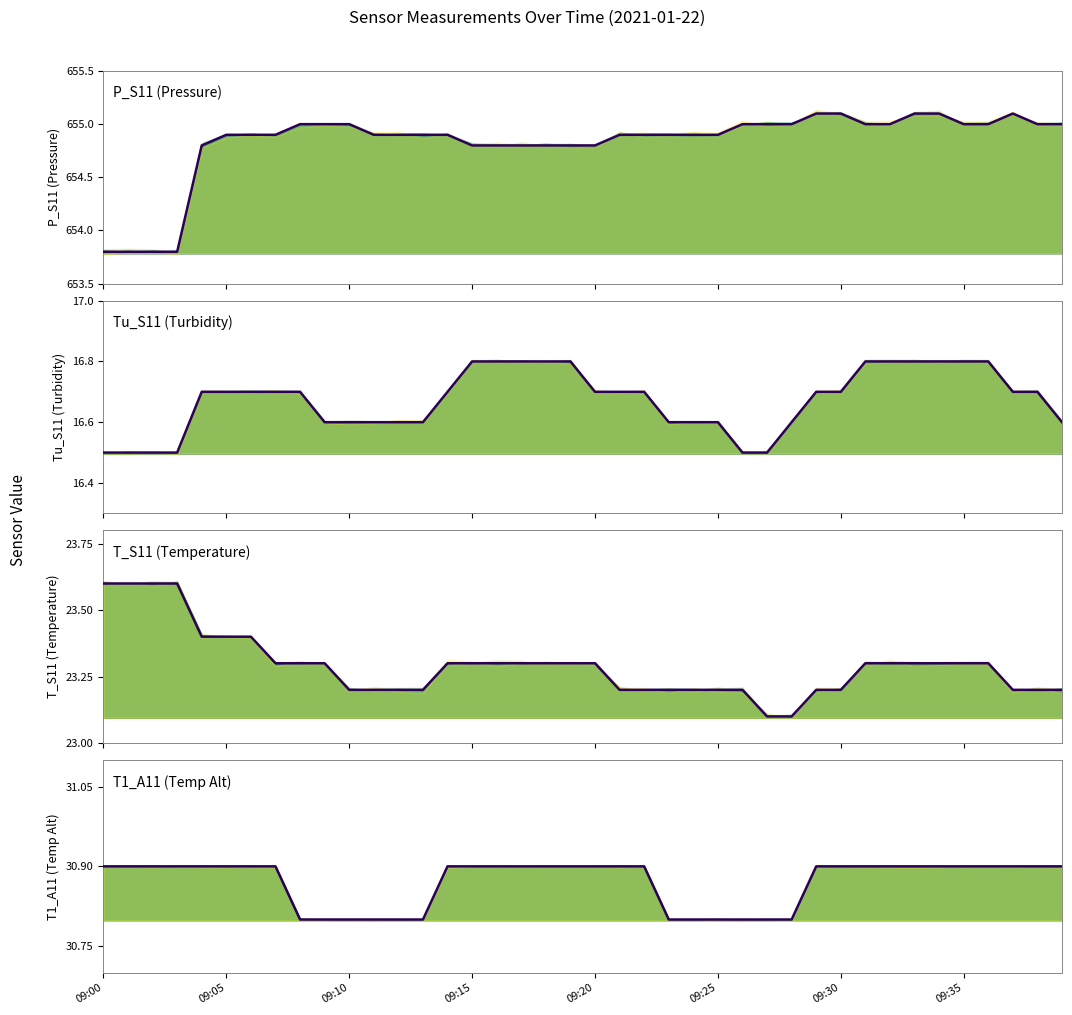

How many categories are shown in the chart?

40